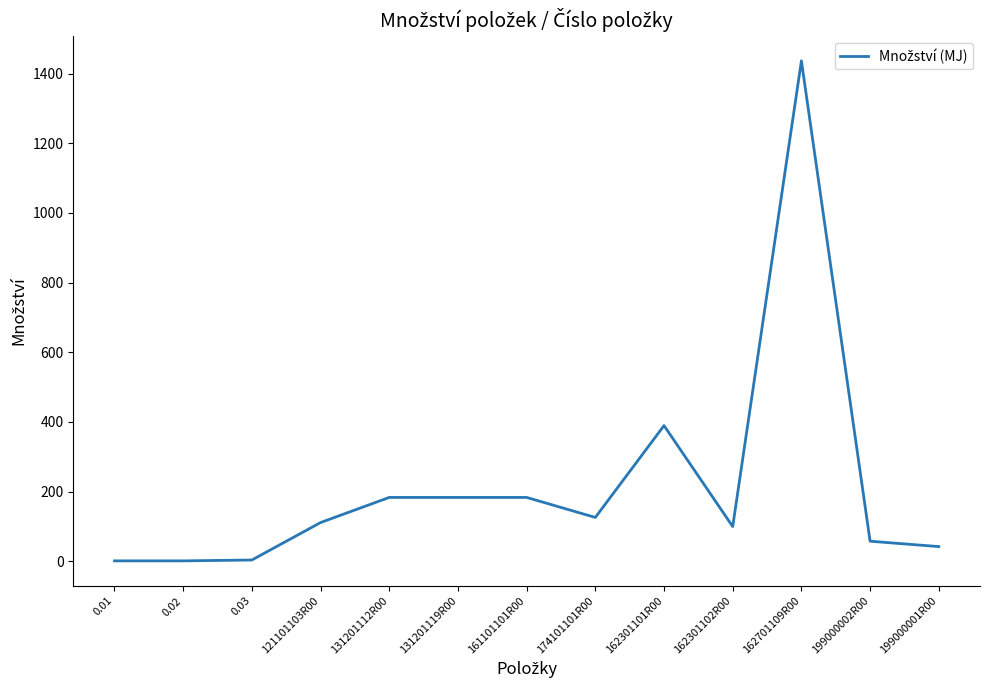

How many lines are shown in the chart?

1